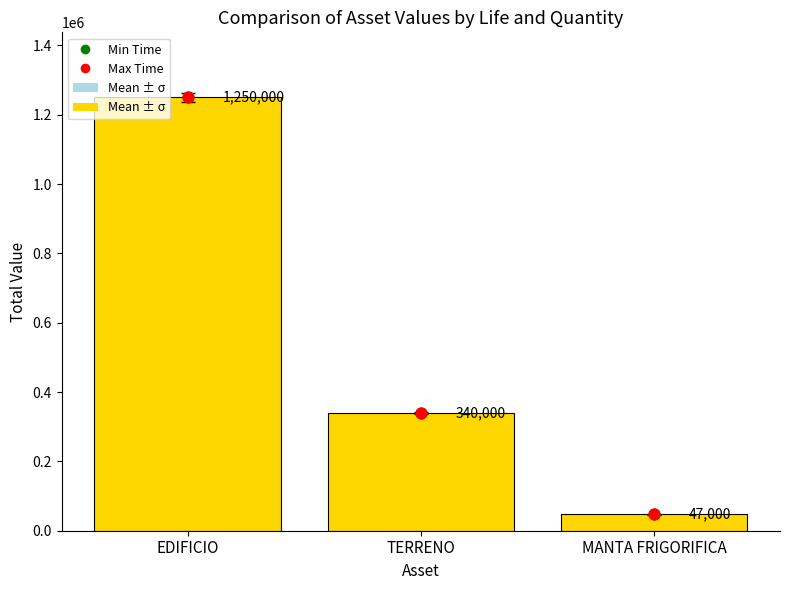

Which series contains the lowest Y value?

Min Time